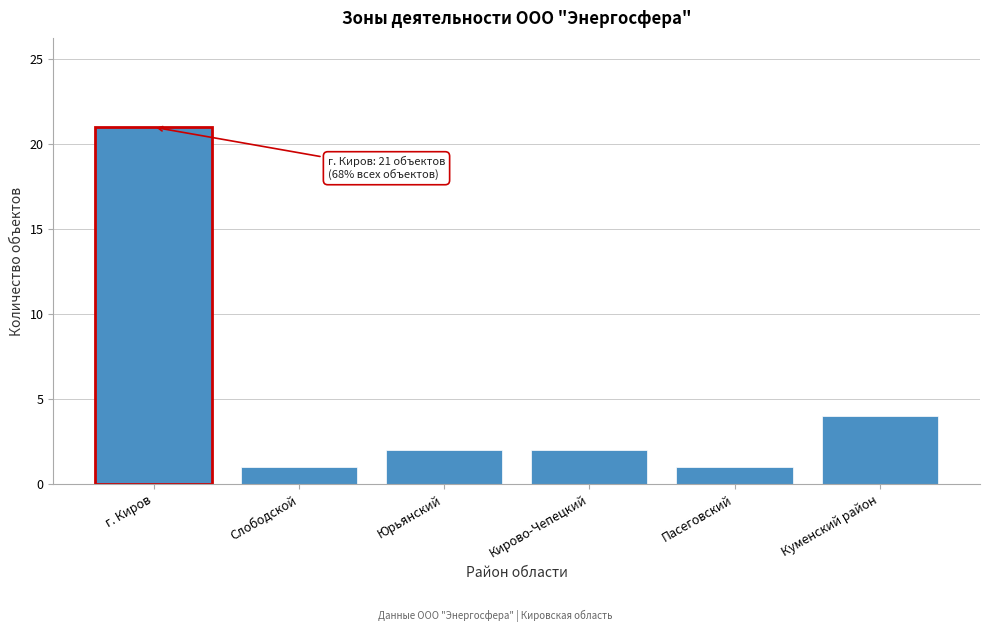

Reading right to left, list all the values displayed in this chart.

Куменский район=4	Пасеговский=1	Кирово-Чепецкий=2	Юрьянский=2	Слободской=1	г. Киров=21